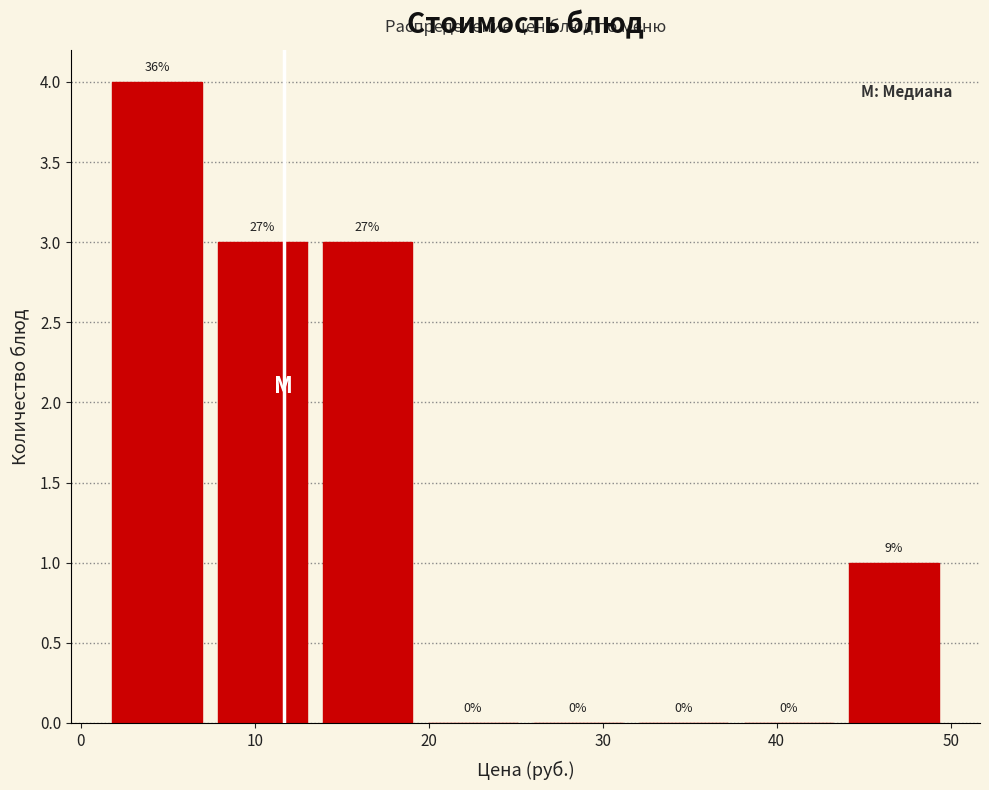

Over which range of the x-axis is the bar tallest?

1 to 7